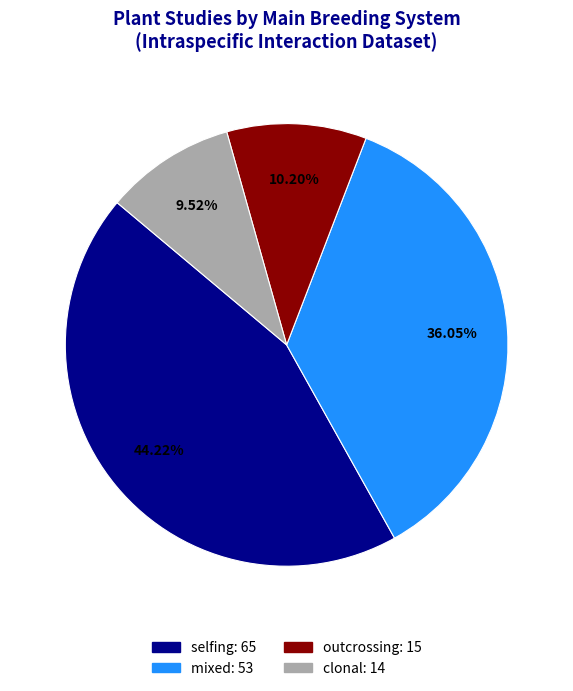

Between selfing and mixed, which is larger?

selfing